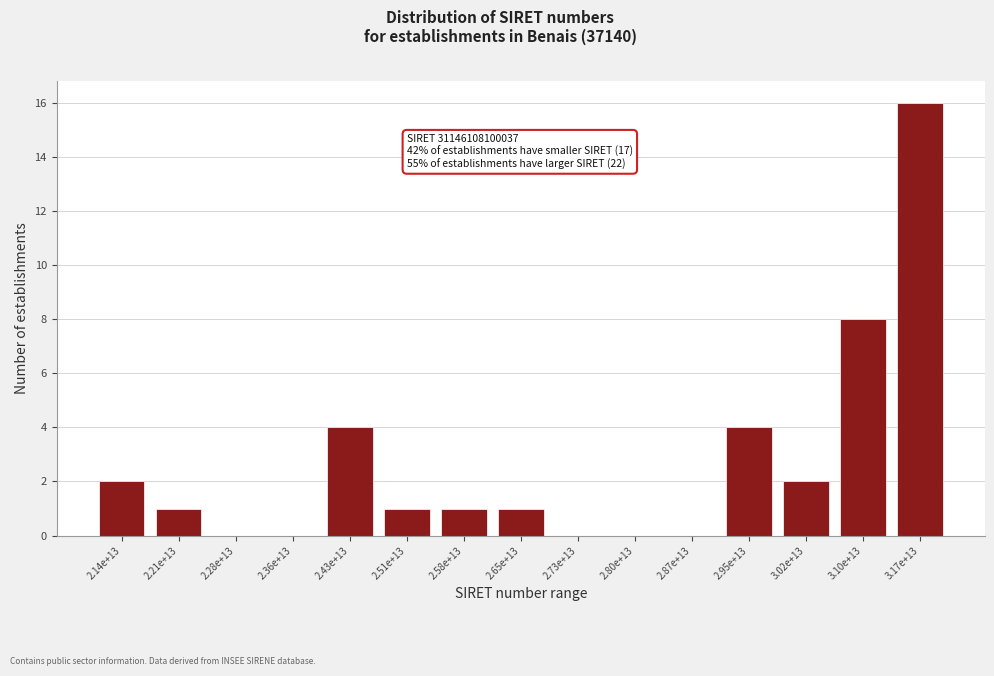

What is the sum of all values?

40